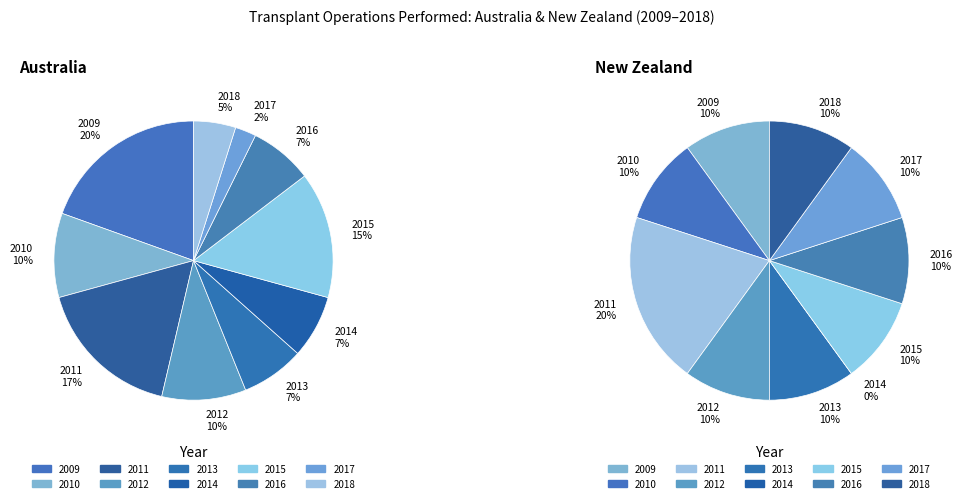

Does 2009 account for over 50% of the chart?

No